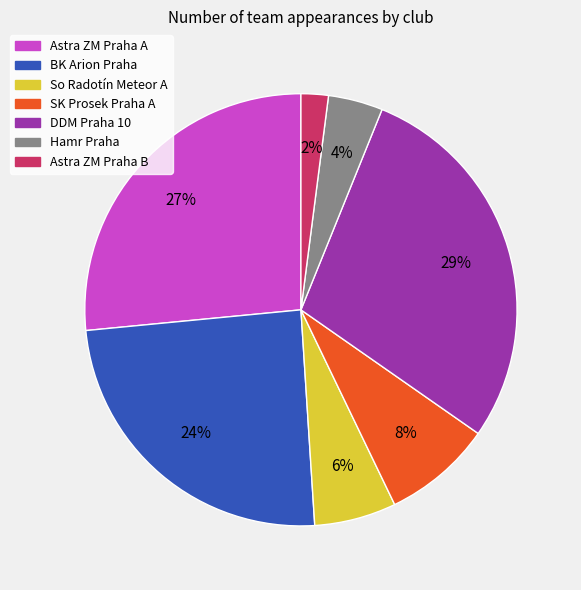

Does Hamr Praha account for over 50% of the chart?

No